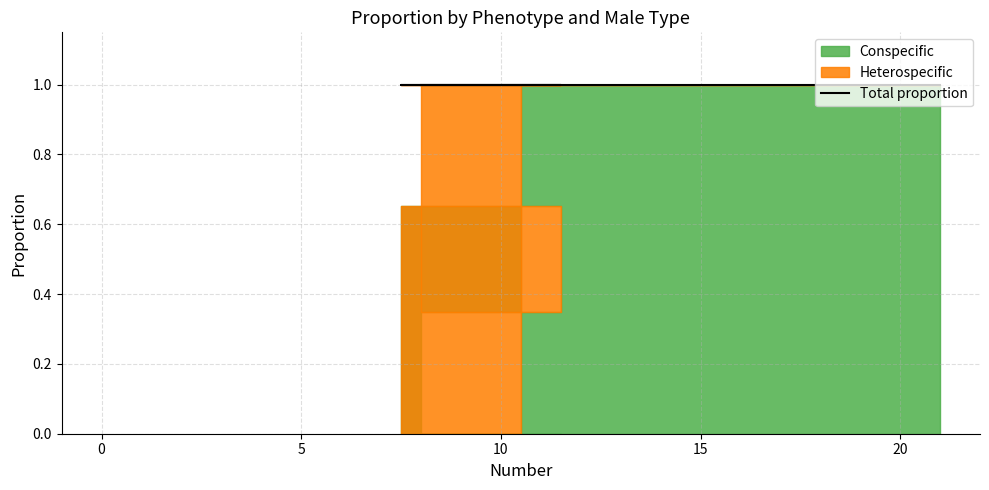

Which series has the largest total across all categories?

Conspecific